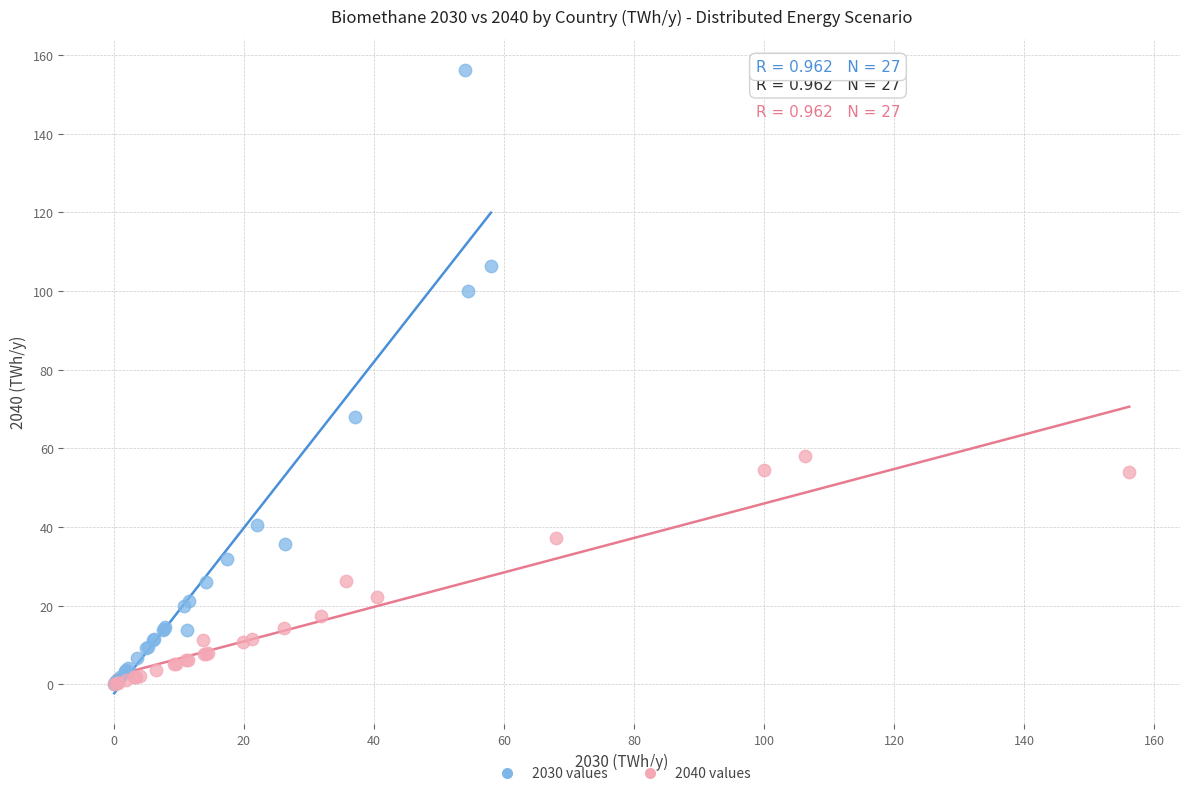

Which series contains the highest Y value?

2030 values